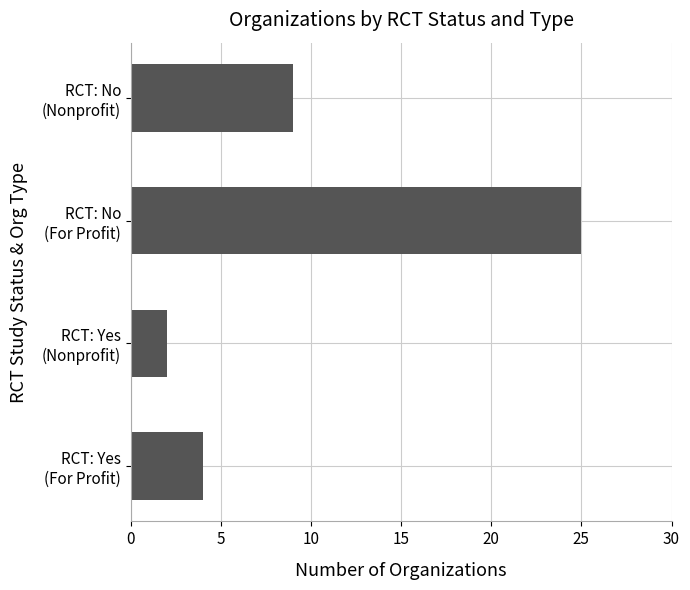

What is the difference between the maximum and minimum values?

23